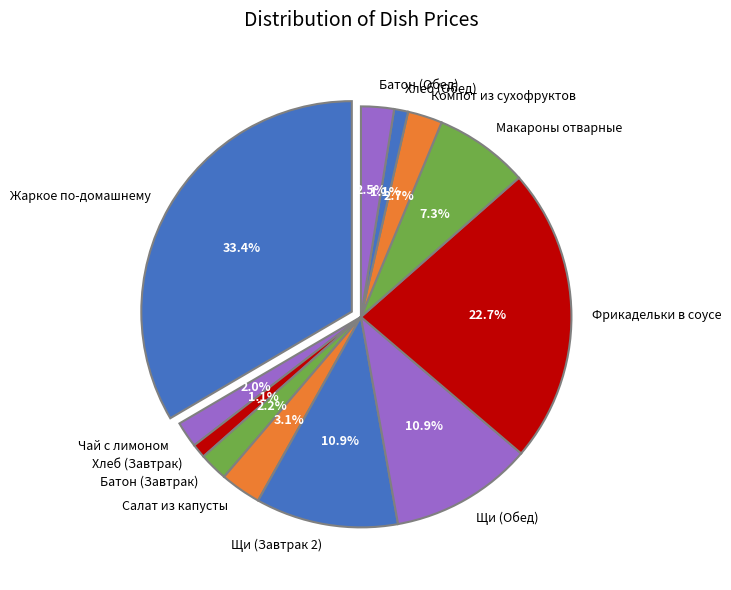

Count the number of slices in the pie.

12